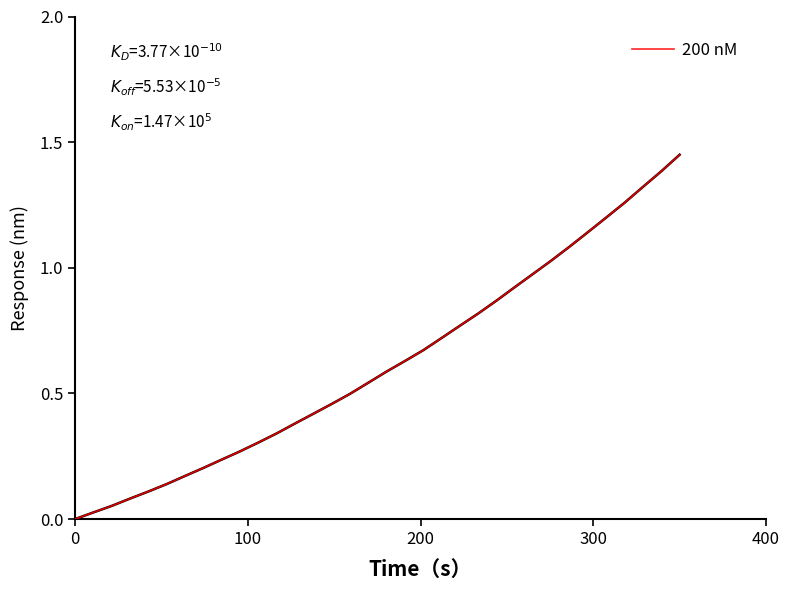

Is this an area chart (filled region under the line)?

No